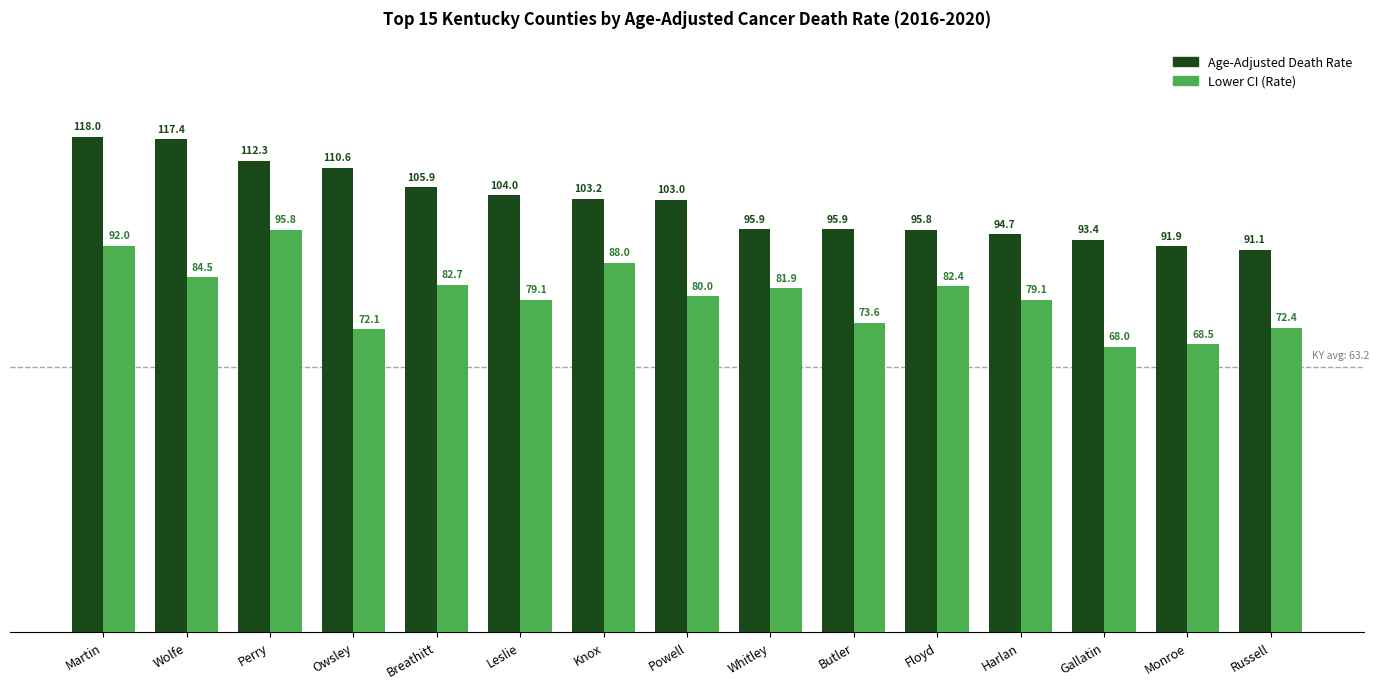

The value of Lower CI (Rate) at Breathitt is 82.7. True or false?

True